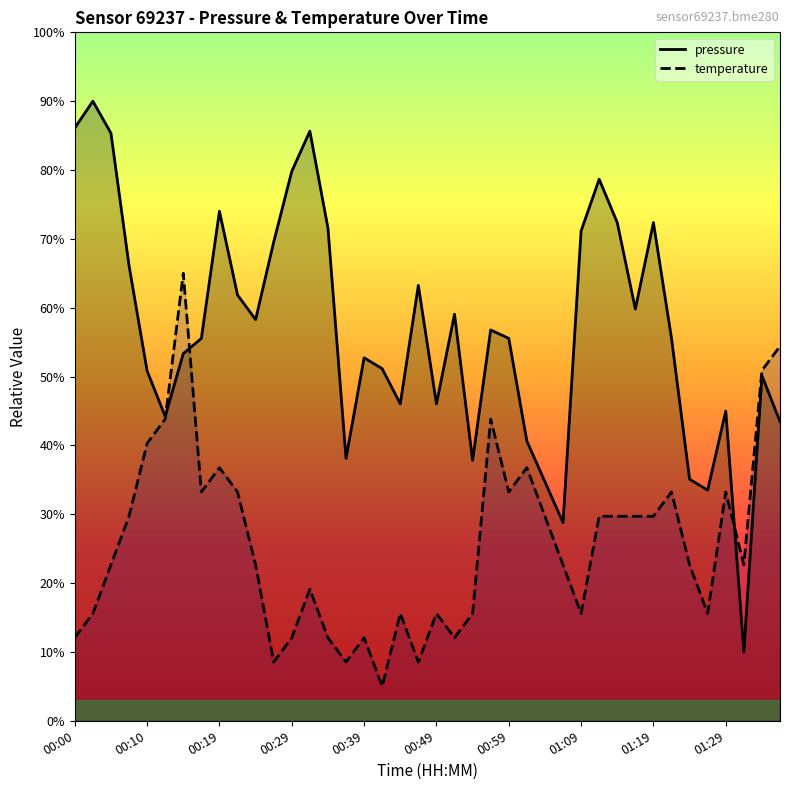

True or false: pressure and temperature intersect in this chart.

True